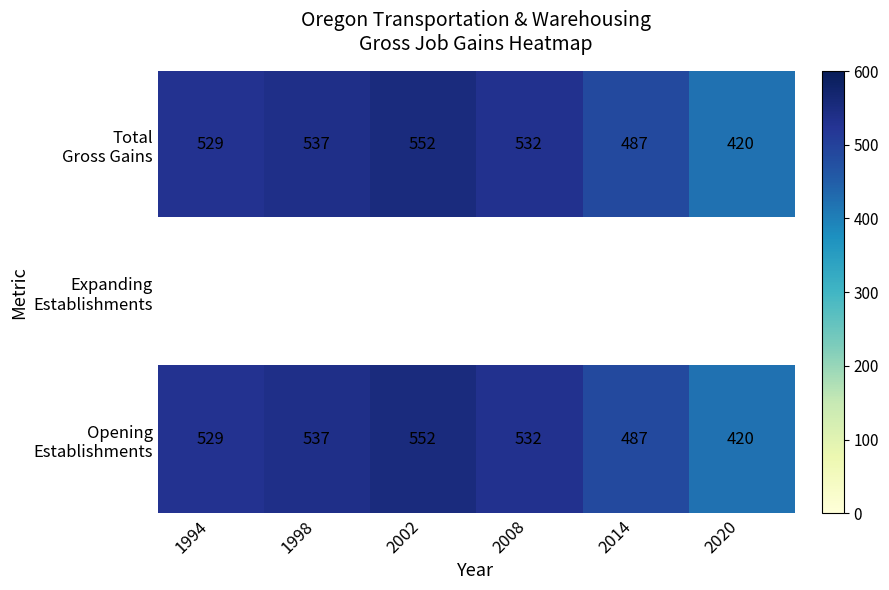

Which category has the highest value across all series?

2002